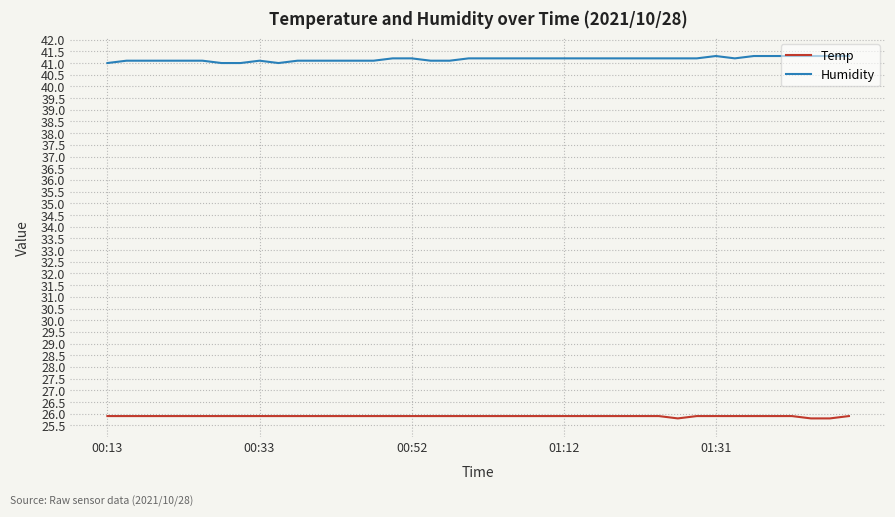

How many lines are shown in the chart?

2